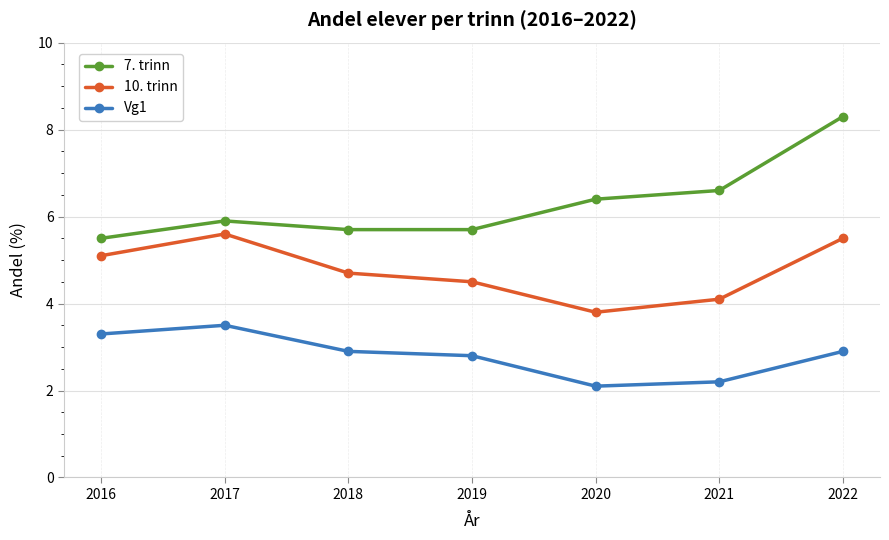

What is the spread (max minus min) of values at 2020?

4.3